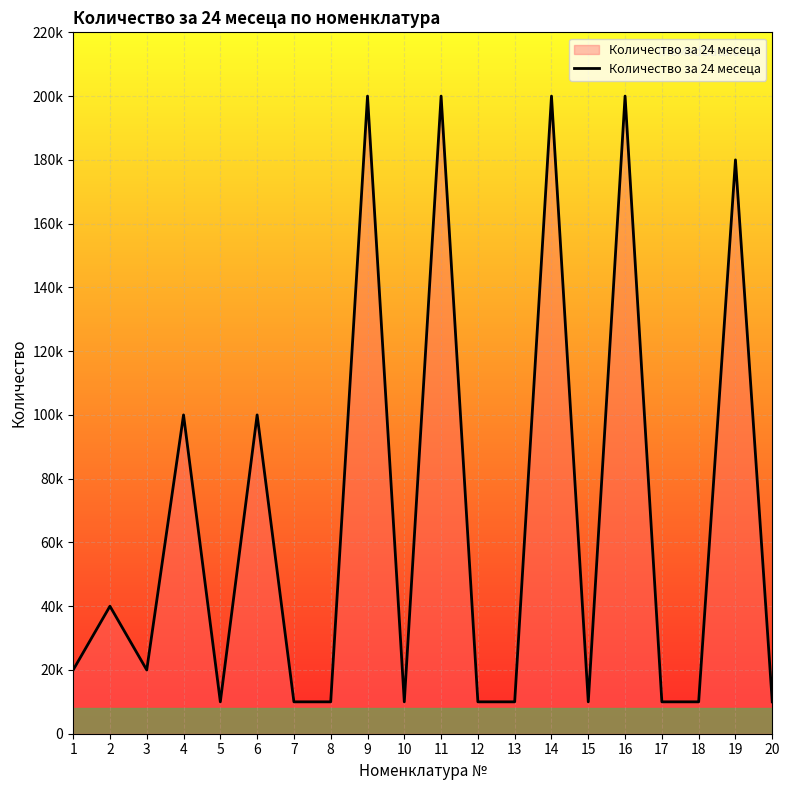

What is the difference between the maximum and second lowest values?

190000